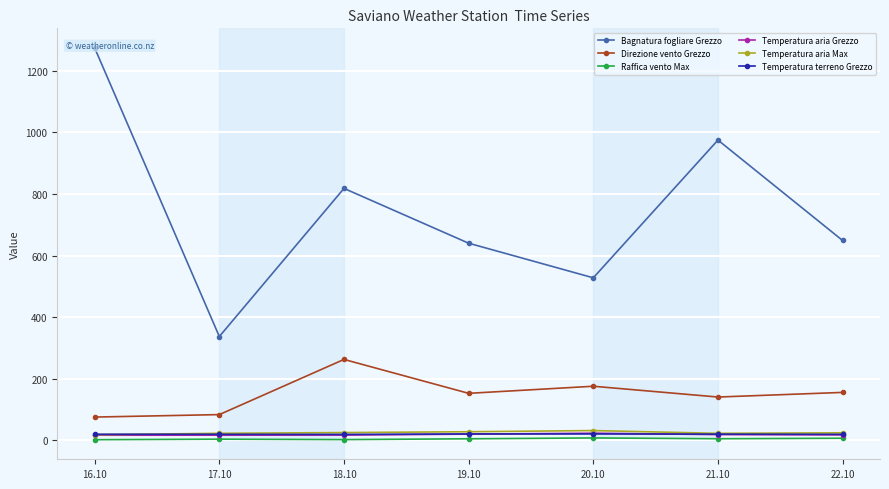

What is the difference between the maximum and second lowest values in the Temperatura aria Max series?

9.0